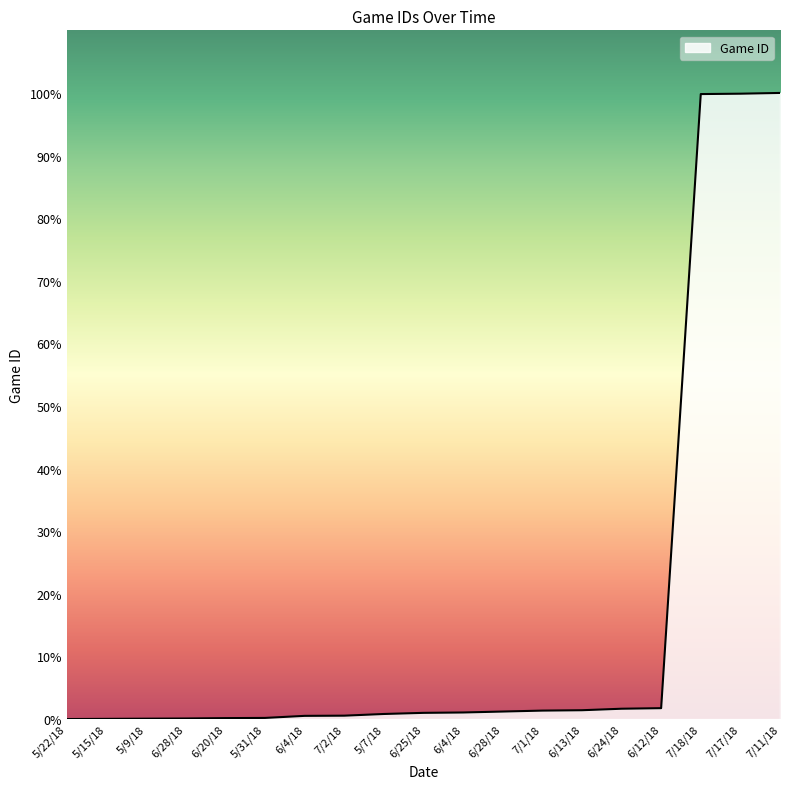

Between 5/15/18 and 6/13/18, which is larger?

6/13/18